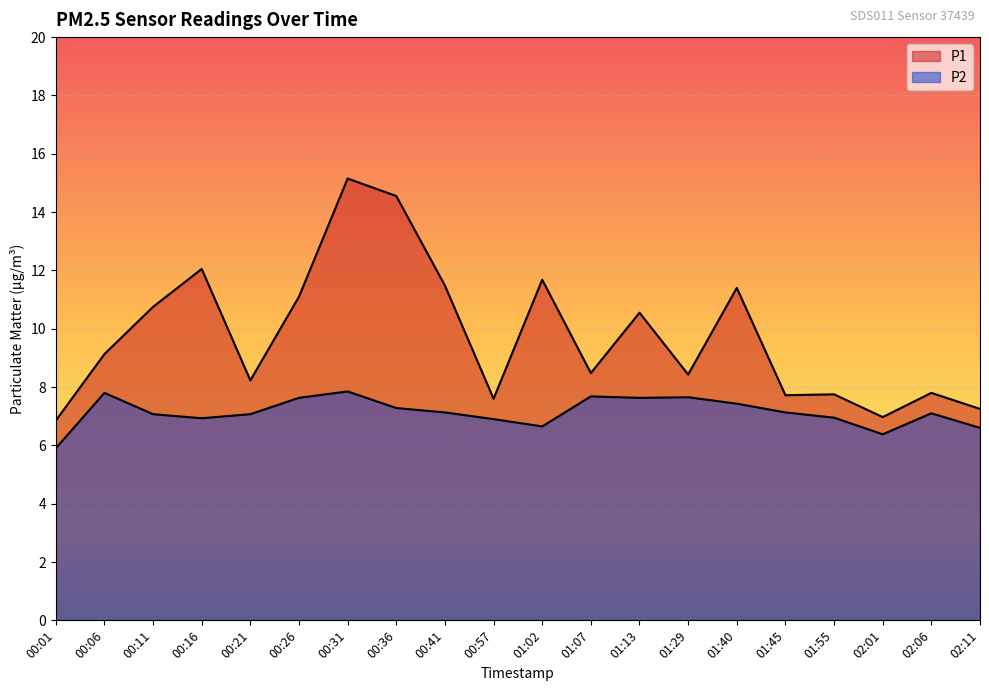

Reading right to left, transcribe all the data shown in this chart.

P1: 02:11=7.2	02:06=7.8	02:01=7.0	01:55=7.8	01:45=7.7	01:40=11.4	01:29=8.4	01:13=10.6	01:07=8.5	01:02=11.7	00:57=7.6	00:41=11.5	00:36=14.6	00:31=15.2	00:26=11.1	00:21=8.2	00:16=12.1	00:11=10.8	00:06=9.1	00:01=6.8
P2: 02:11=6.6	02:06=7.1	02:01=6.4	01:55=7.0	01:45=7.1	01:40=7.4	01:29=7.7	01:13=7.6	01:07=7.7	01:02=6.7	00:57=6.9	00:41=7.1	00:36=7.3	00:31=7.8	00:26=7.6	00:21=7.1	00:16=6.9	00:11=7.1	00:06=7.8	00:01=5.9